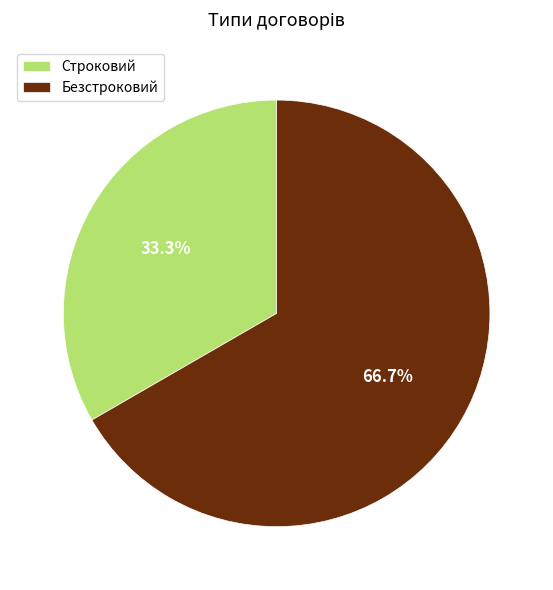

Is there any slice that represents more than half of the pie?

Yes